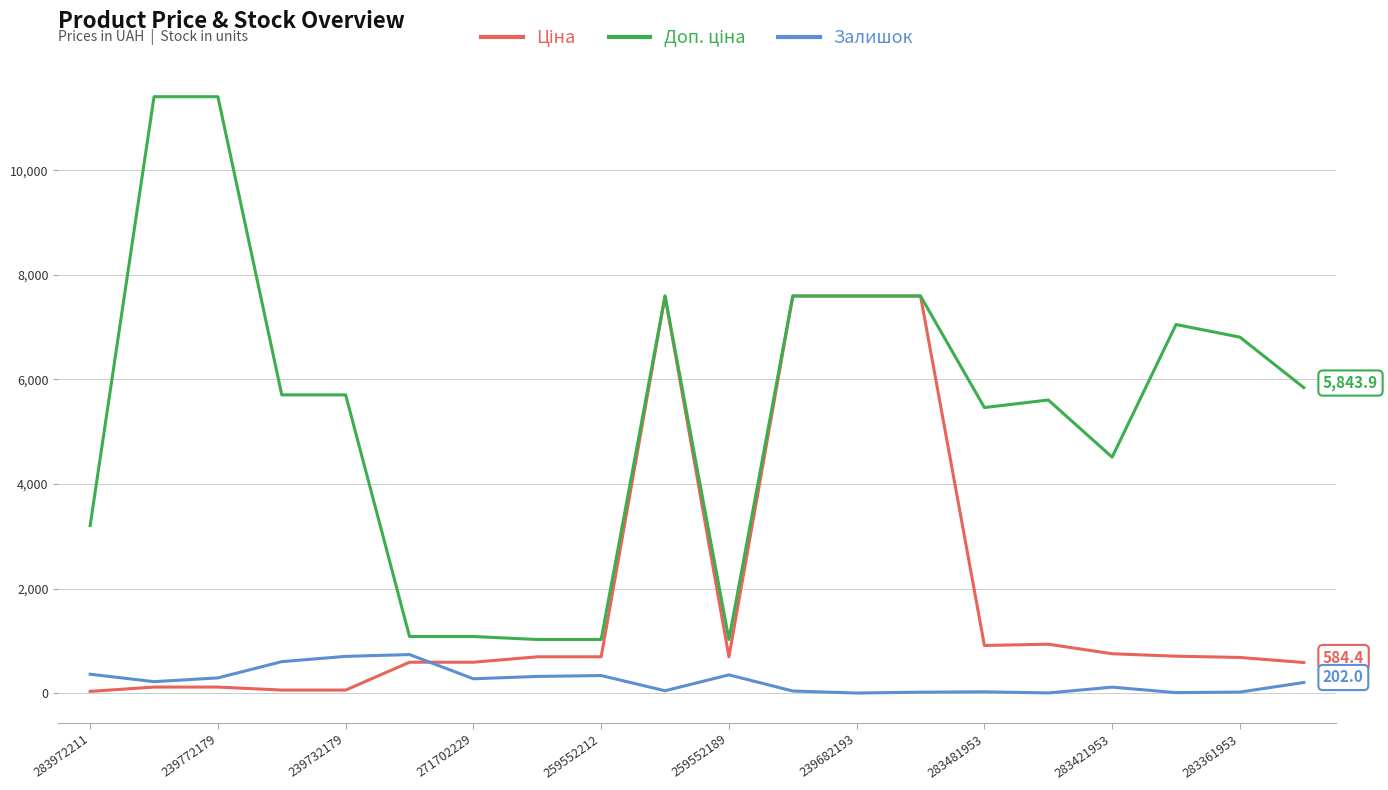

What is the greatest value displayed?

11410.0